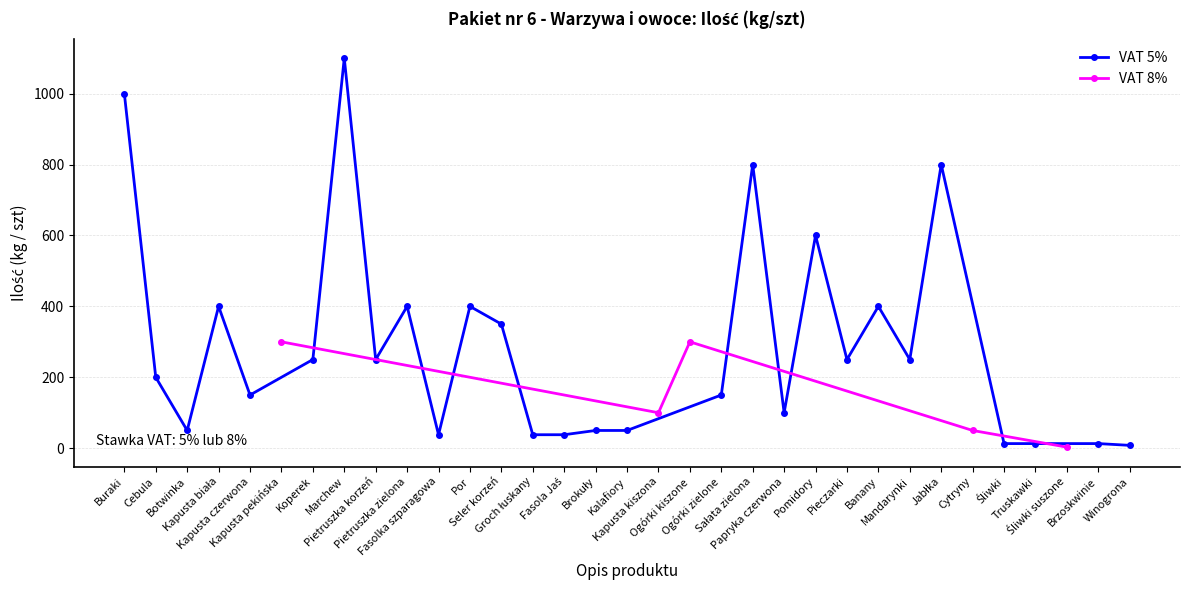

Reading left to right, what are all the values shown in this chart?

Buraki=1000	Cebula=200	Botwinka=50	Kapusta biała=400	Kapusta czerwona=150	Kapusta pekińska=300	Koperek=250	Marchew=1100	Pietruszka korzeń=250	Pietruszka zielona=400	Fasolka szparagowa=38	Por=400	Seler korzeń=350	Groch łuskany=38	Fasola Jaś=38	Brokuły=50	Kalafiory=50	Kapusta kiszona=100	Ogórki kiszone=300	Ogórki zielone=150	Sałata zielona=800	Papryka czerwona=100	Pomidory=600	Pieczarki=250	Banany=400	Mandarynki=250	Jabłka=800	Cytryny=50	Śliwki=13	Truskawki=13	Śliwki suszone=3	Brzoskwinie=13	Winogrona=8